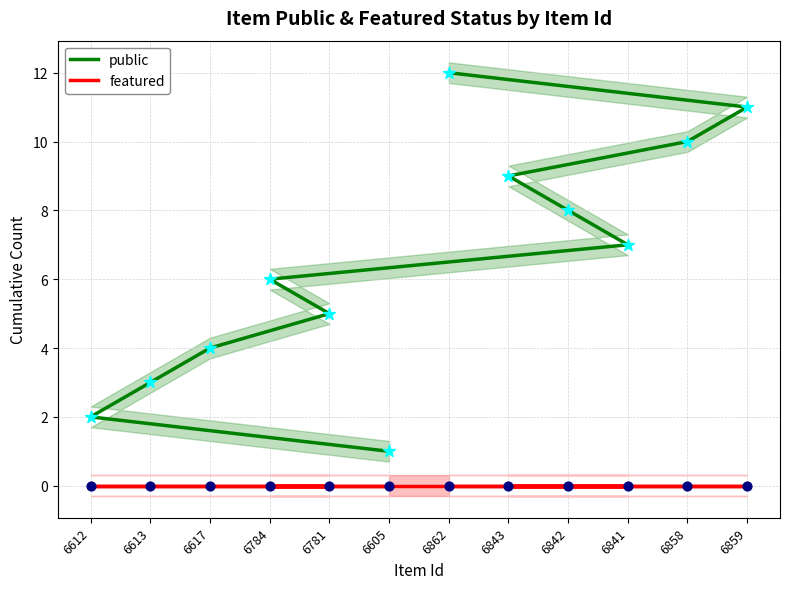

What are all the series names shown in the legend?

public, featured